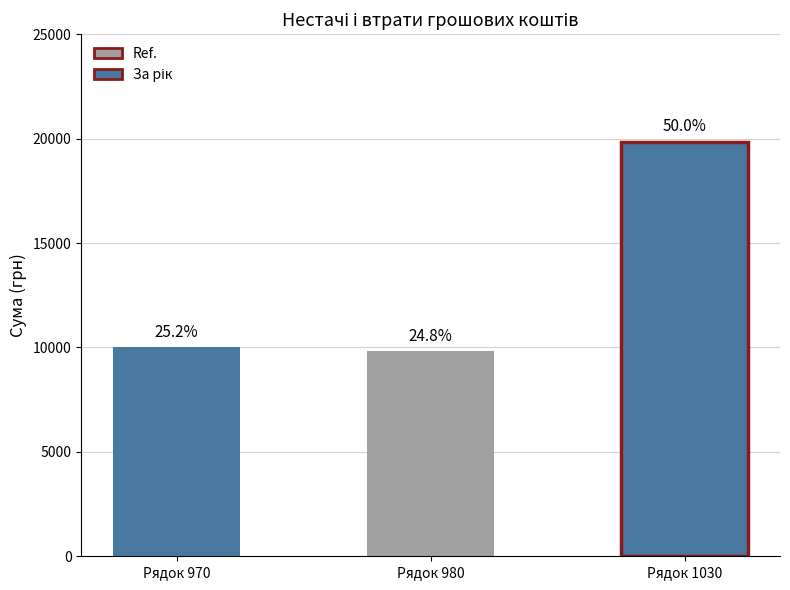

At which category does the chart reach its peak across all series?

Недостачі та крадіжки (1030)